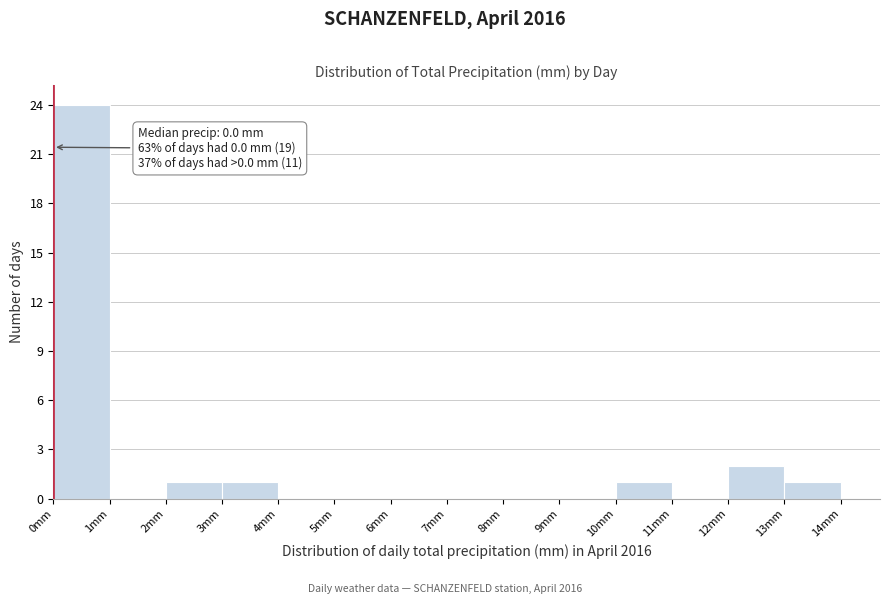

Which range on the x-axis has the tallest bar?

0 to 1